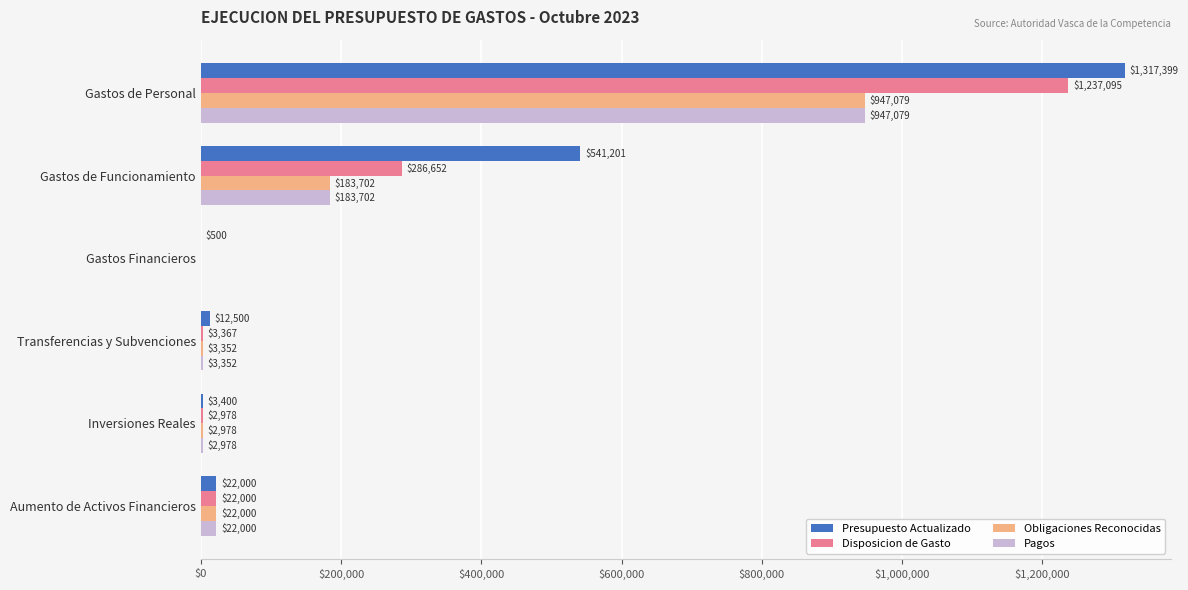

At which label is Obligaciones Reconocidas closest to 473539?

Gastos de Funcionamiento